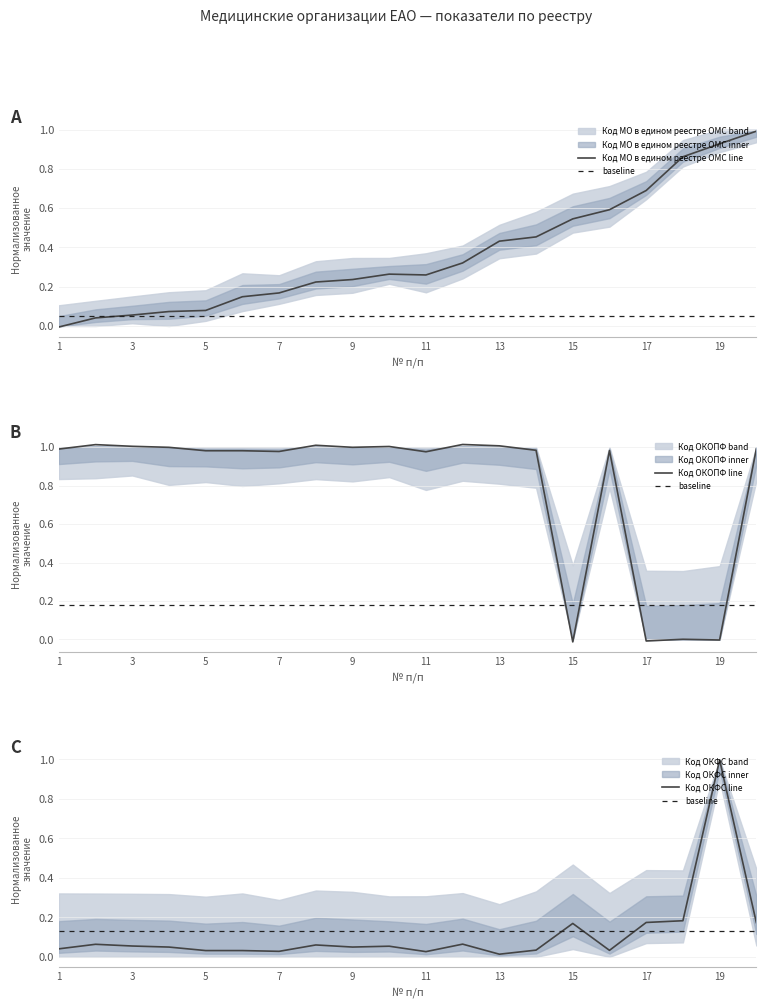

At 8, list the series in order from smallest to largest.

Код ОКФС, Код МО в едином реестре ОМС, Код ОКОПФ